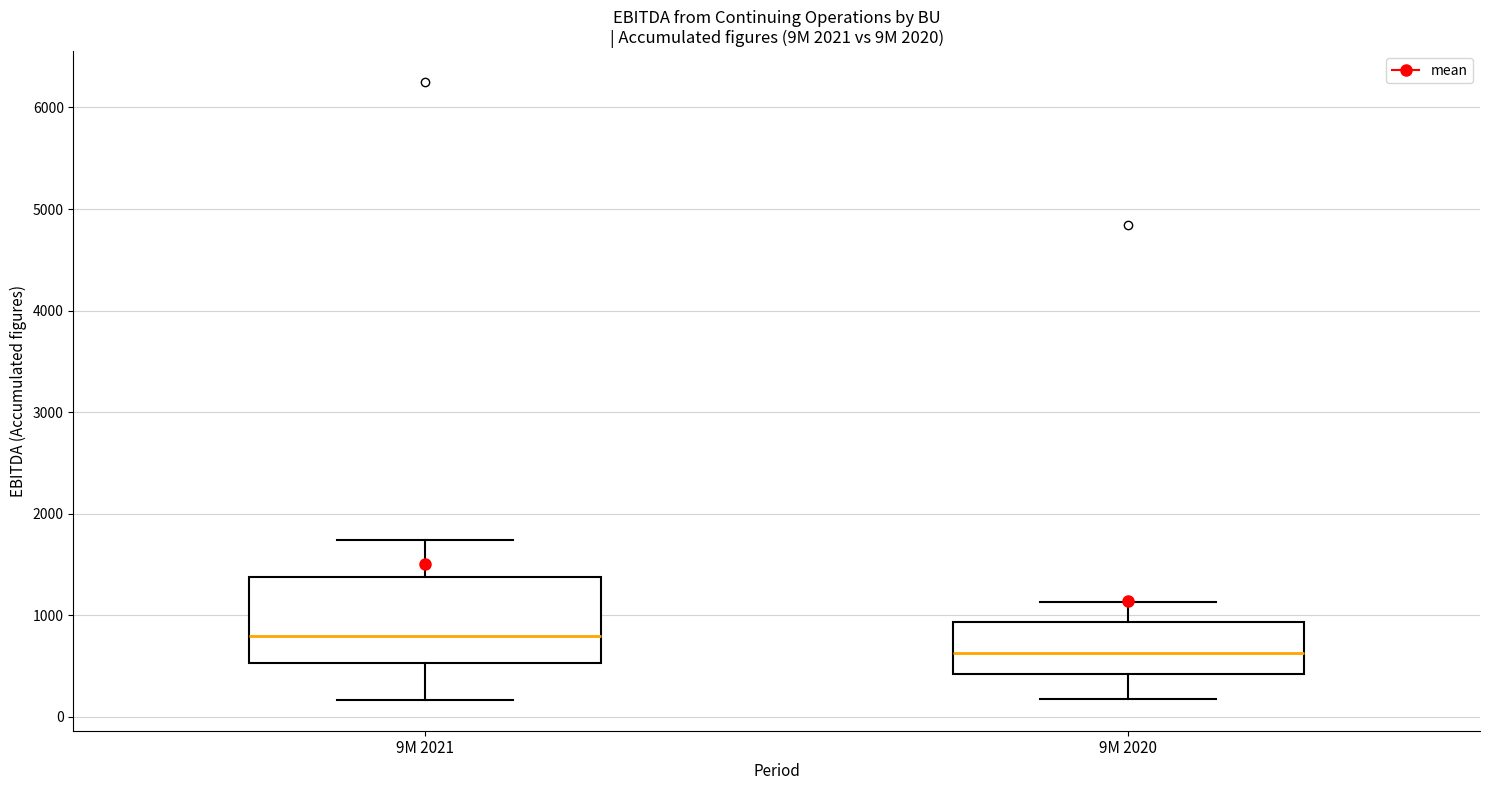

Which box has the highest median line?

9M 2021